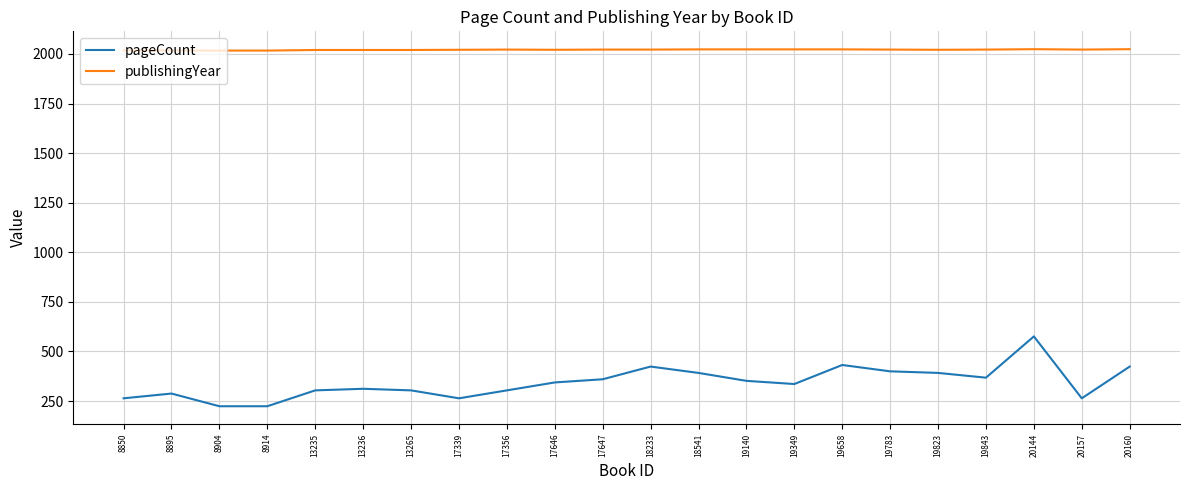

True or false: pageCount and publishingYear cross at least once.

False